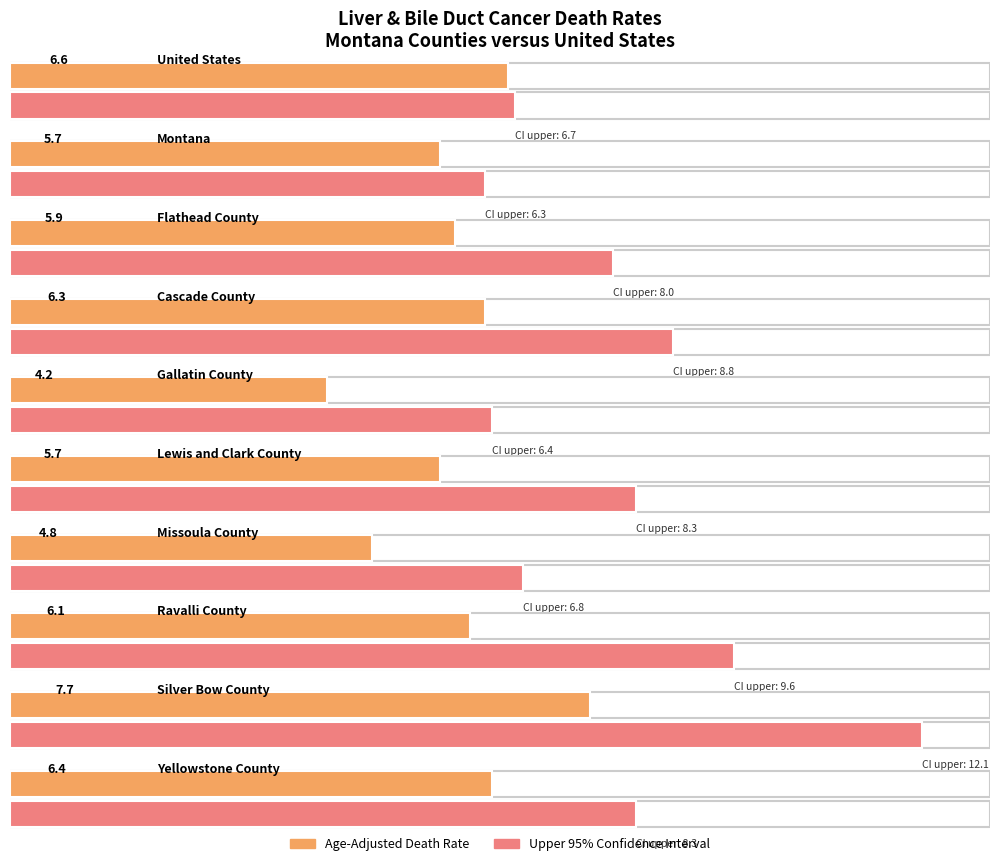

How many bars are there in total?

20